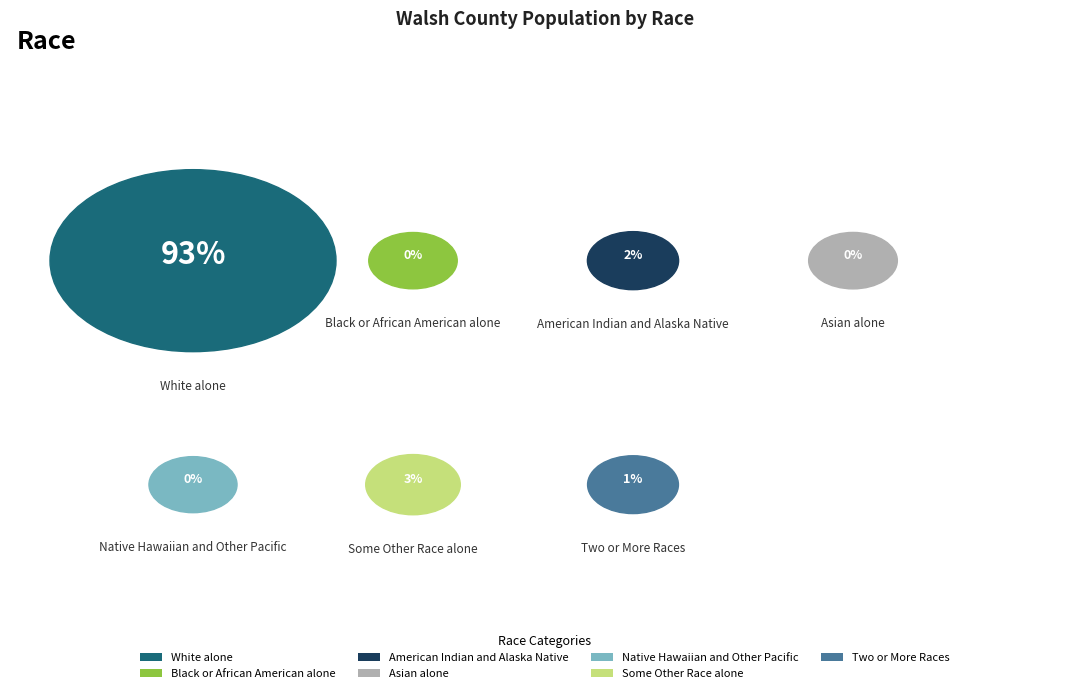

To the nearest percent, what percentage of the pie is White alone?

93%